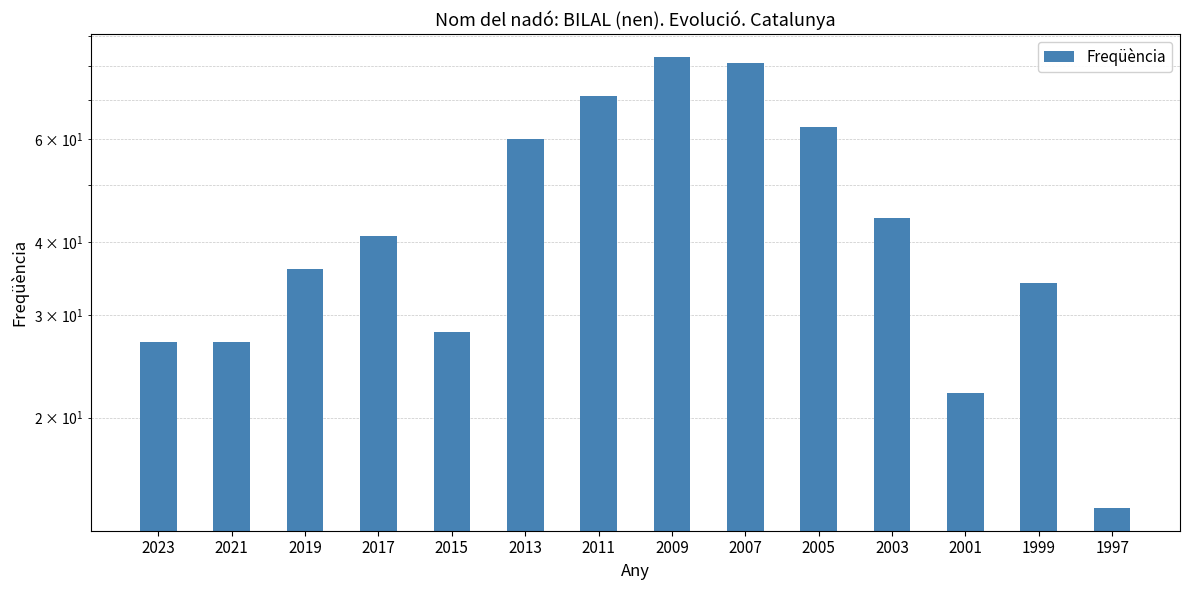

What value does the data have at 2023, to the nearest 10?

30